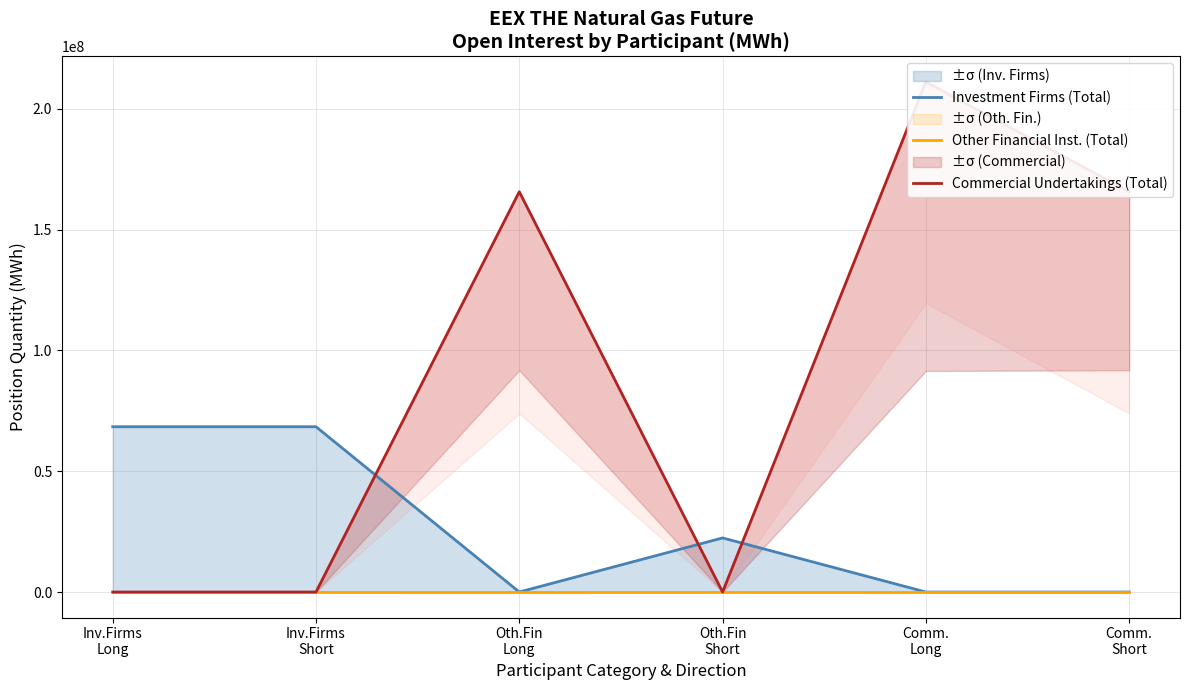

Count the number of categories in the chart.

6